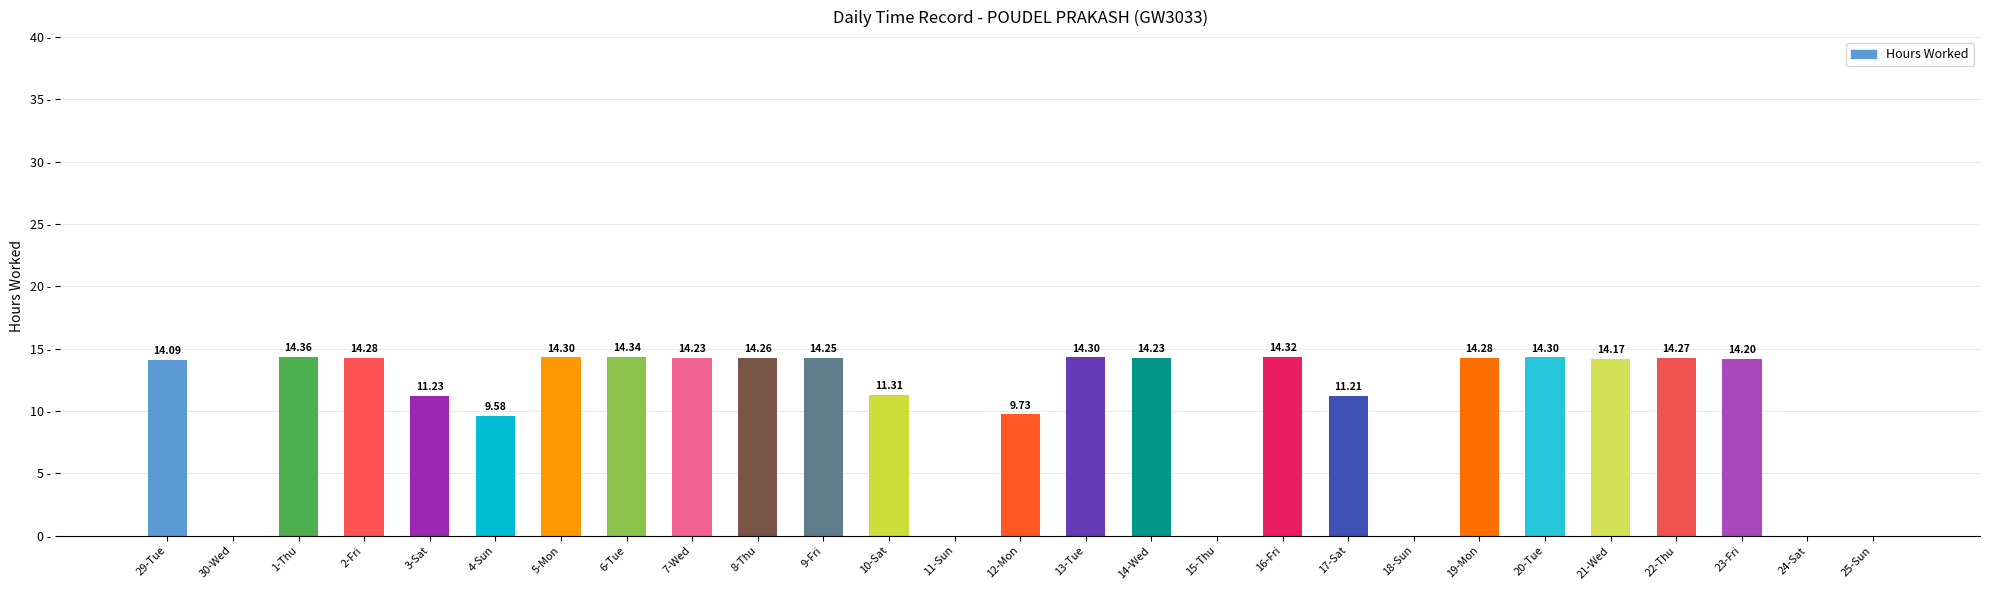

Which has a higher value, 21-Wed or 30-Wed?

21-Wed